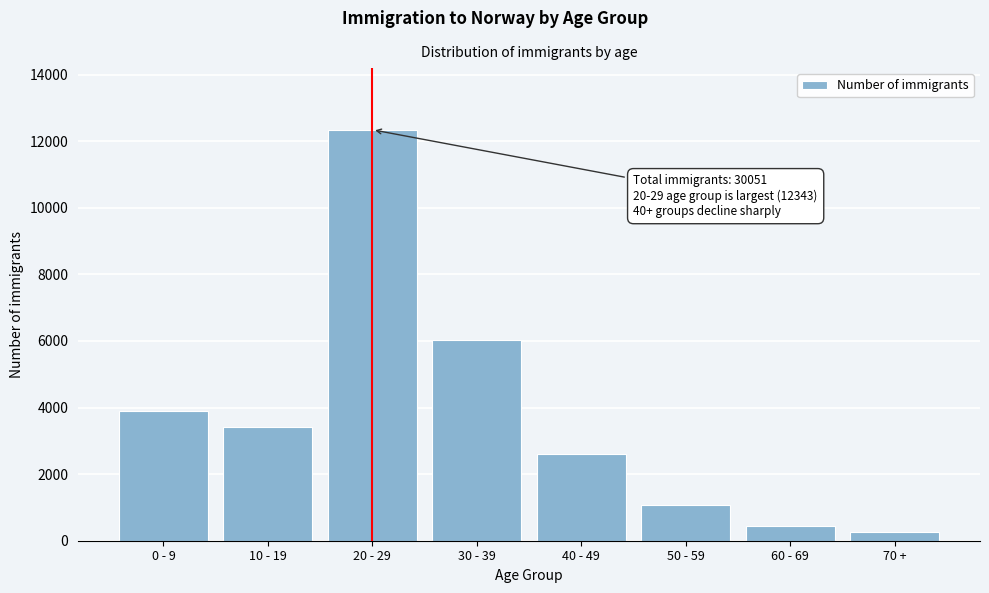

Reading left to right, transcribe all the data shown in this chart.

3910	3402	12343	6041	2596	1072	430	257